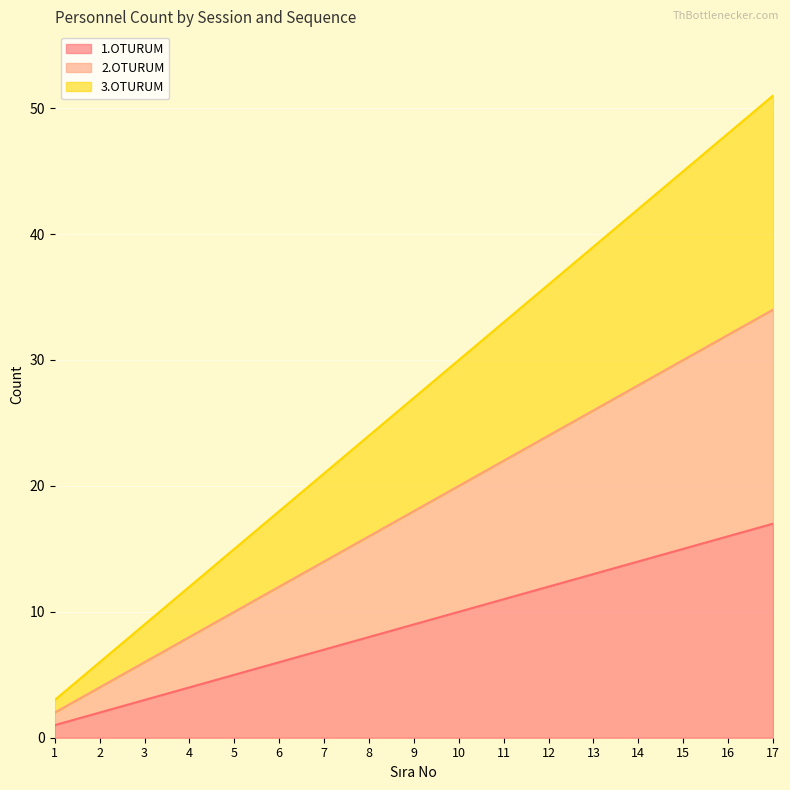

Is it true that 1.OTURUM equals 4 at 12?

False